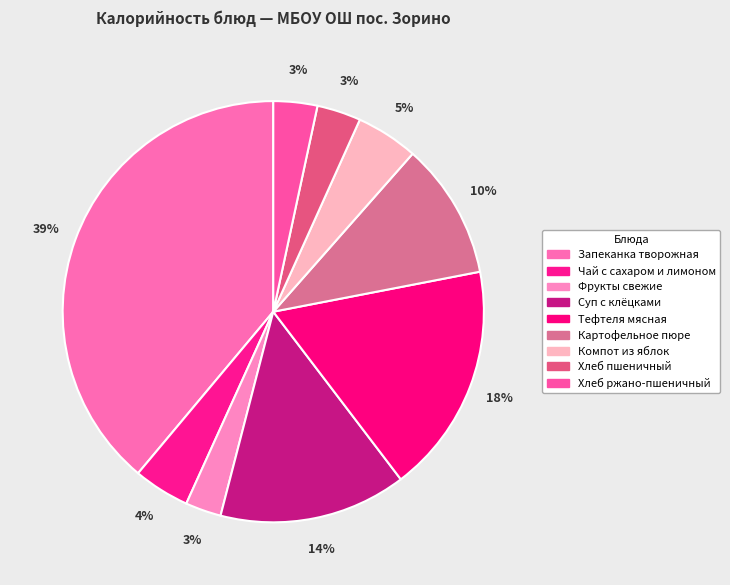

Which slice is the smallest?

Фрукты свежие